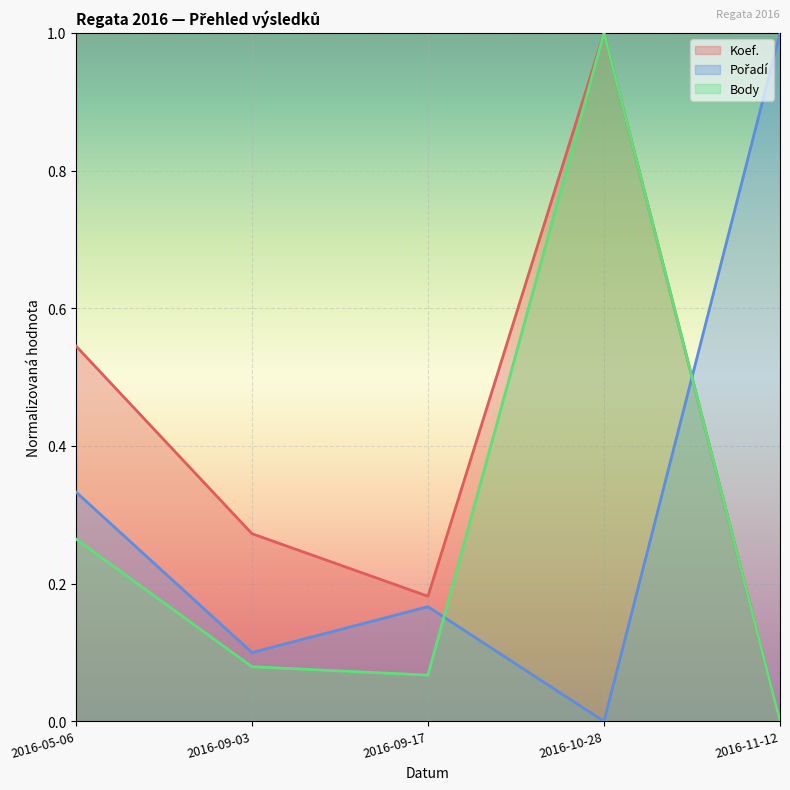

Reading left to right, what are all the values shown in this chart?

Koef.: 2016-05-06=0.5	2016-09-03=0.3	2016-09-17=0.2	2016-10-28=1.0	2016-11-12=0.0
Pořadí: 2016-05-06=0.3	2016-09-03=0.1	2016-09-17=0.2	2016-10-28=0.0	2016-11-12=1.0
Body: 2016-05-06=0.3	2016-09-03=0.1	2016-09-17=0.1	2016-10-28=1.0	2016-11-12=0.0